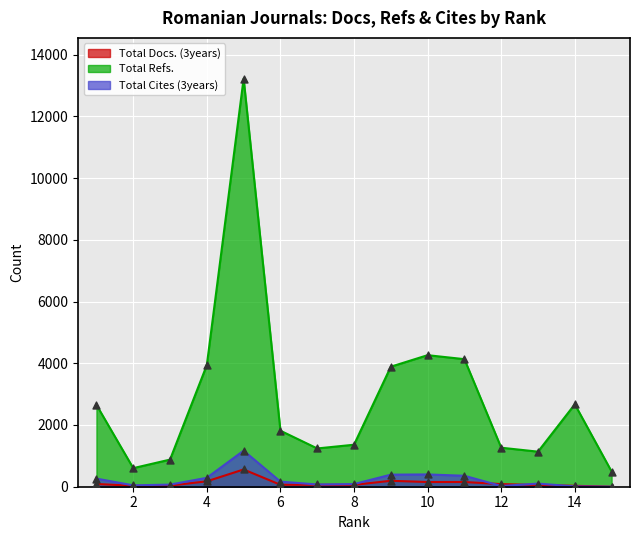

Which series has the largest Y range (max minus min)?

Total Refs.